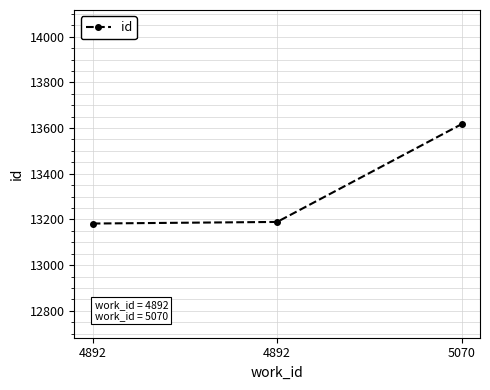

What is the approximate value at 5070?

13617